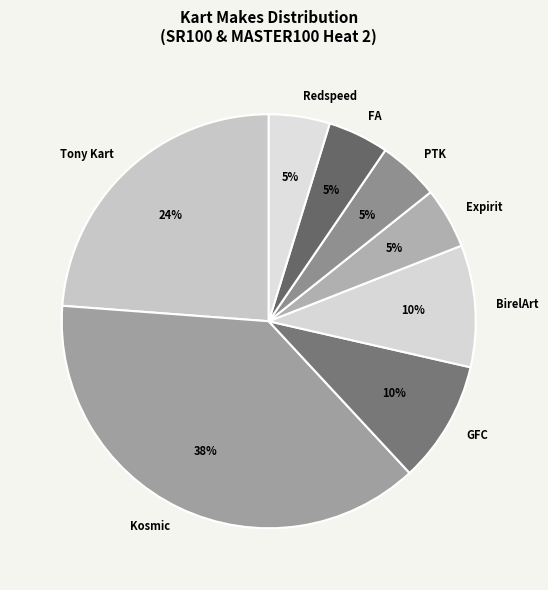

The FA slice represents 5% of the pie. True or false?

True